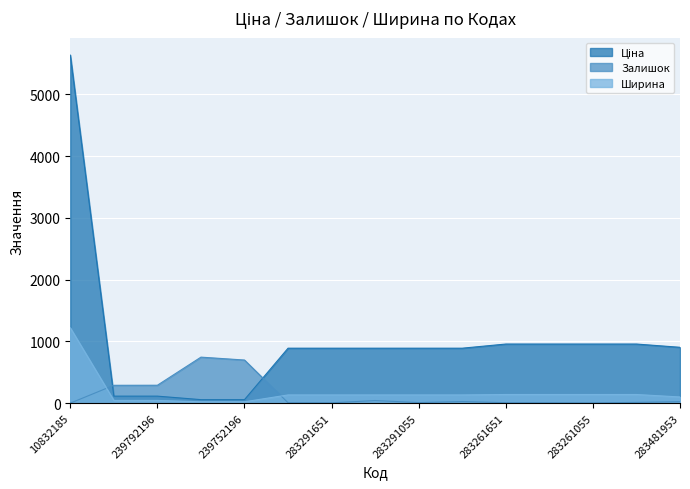

Does the chart display data point markers on the line(s)?

No